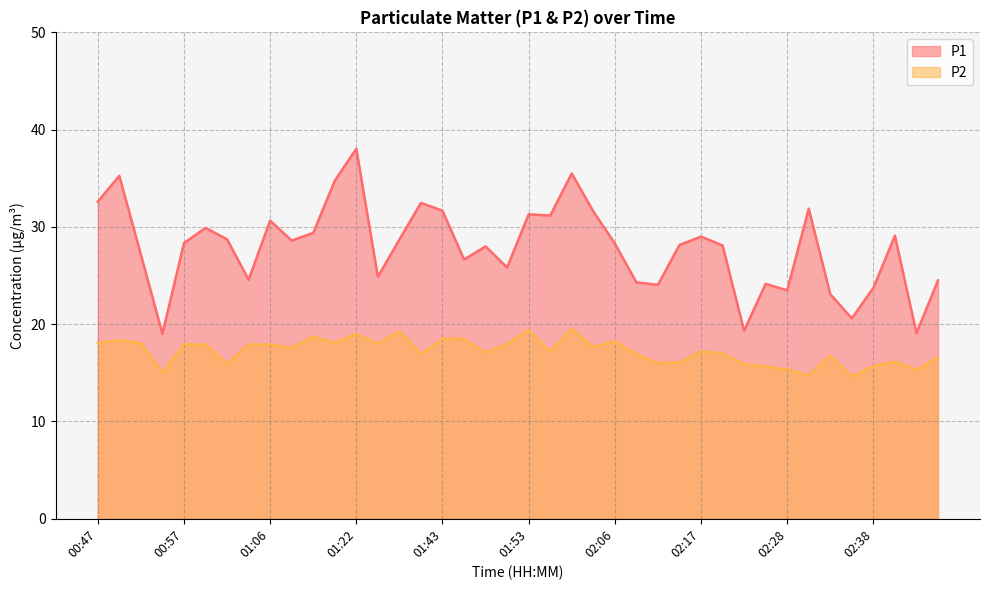

The P2 series shows 8.6 at 01:43. True or false?

False